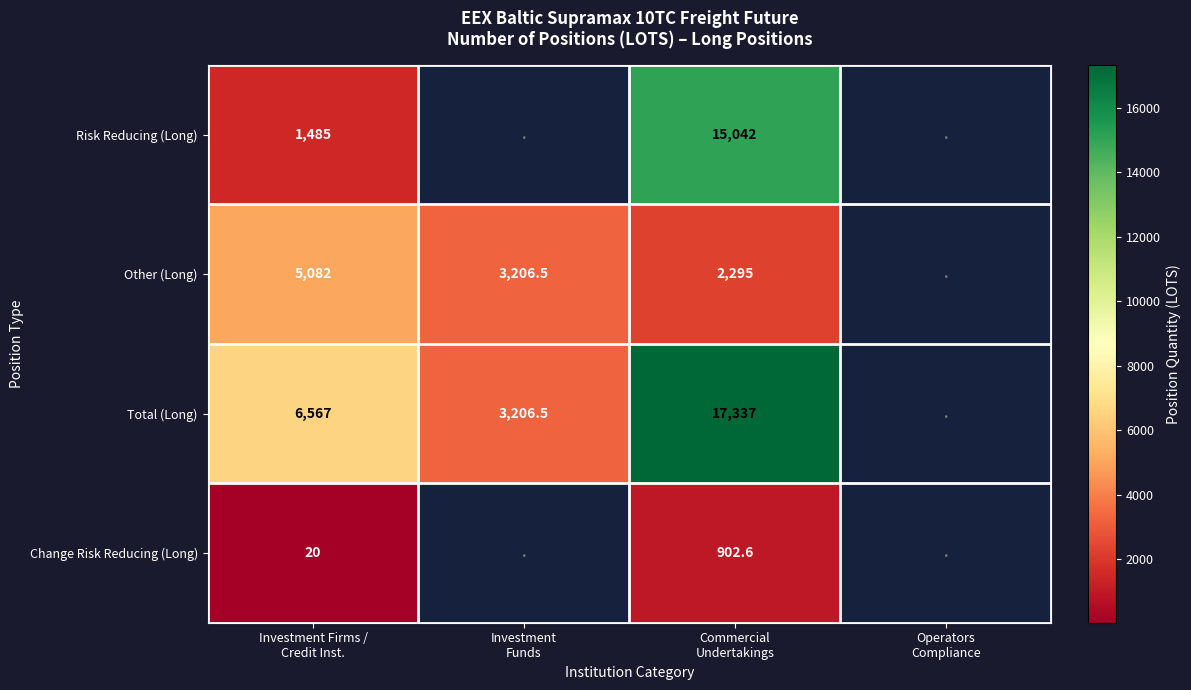

At which label is Risk Reducing (Long) closest to 7521?

Investment Firms / Credit Inst.